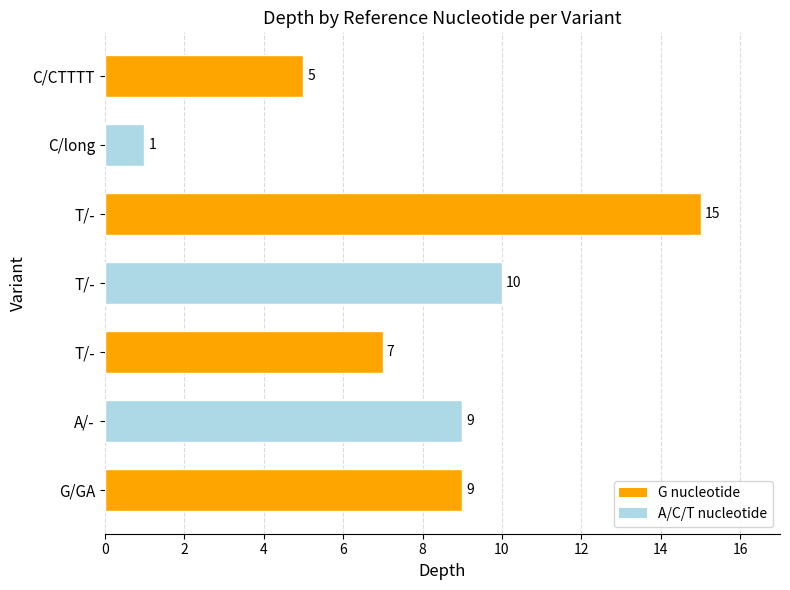

Does the chart contain any negative values?

No